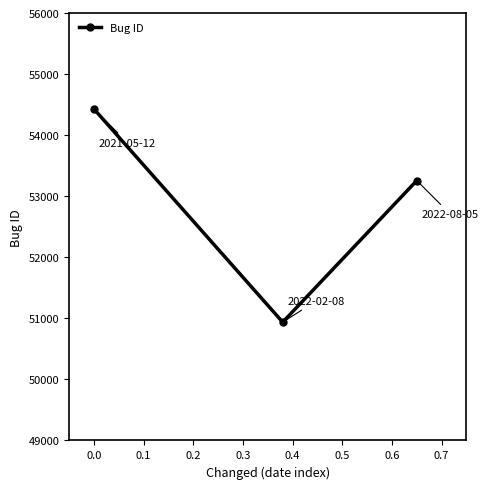

What is the maximum value shown in the chart?

54427